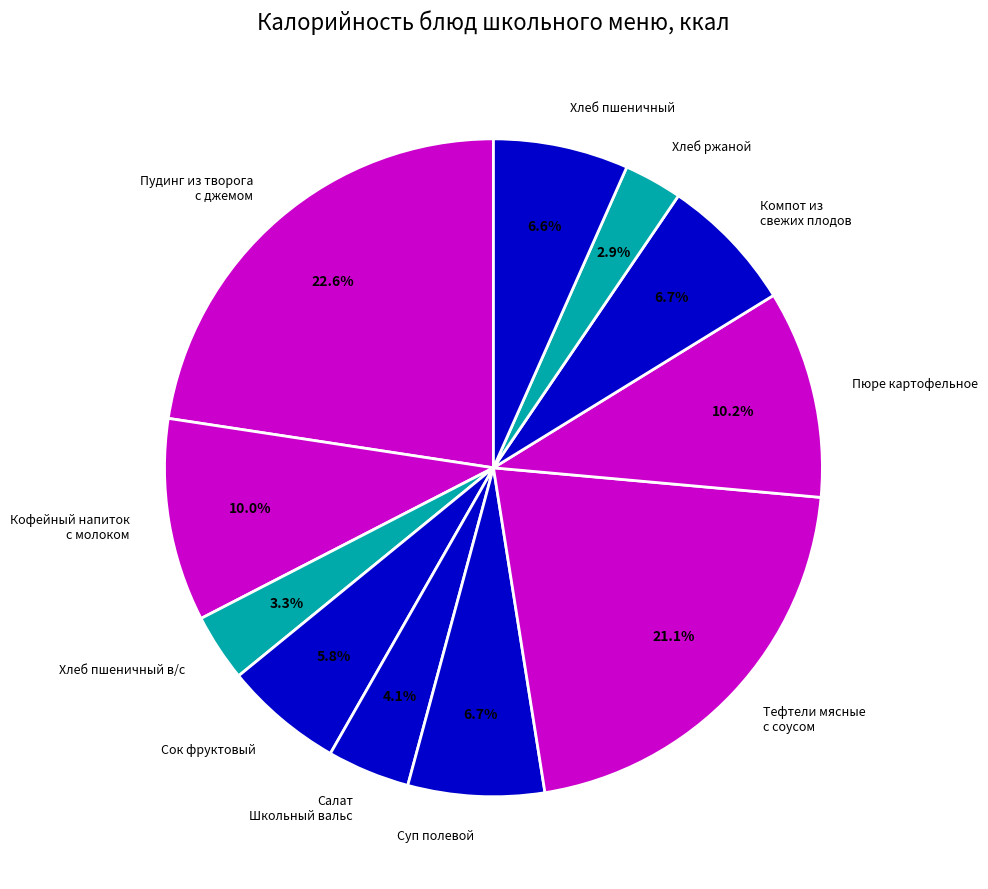

How many slices are in this pie chart?

11